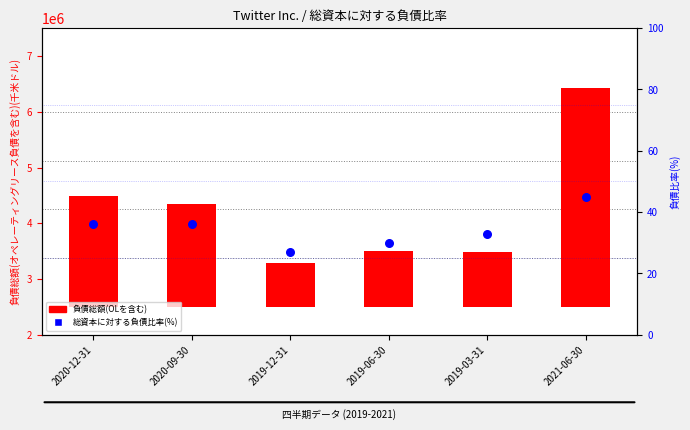

Which series has the largest Y range (max minus min)?

負債総額(OLを含む)